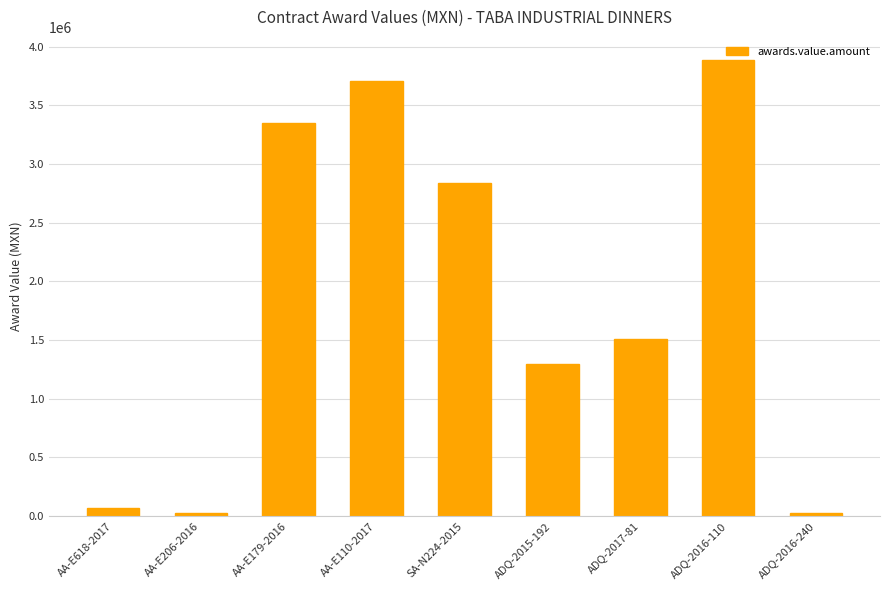

Is it true that the value at ADQ-2017-81 is 1509358.9?

True